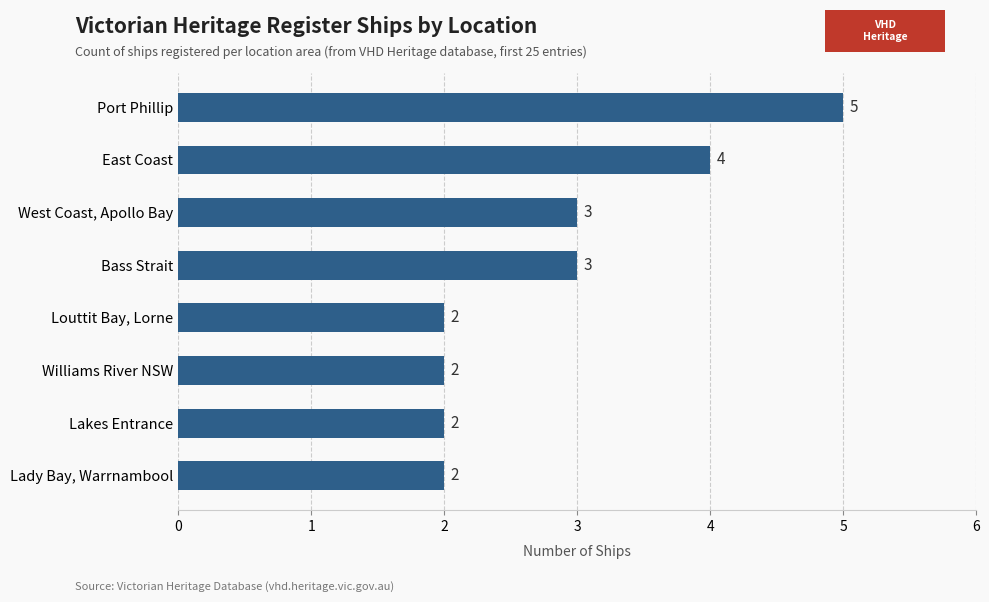

What is the difference between the maximum and second lowest values?

3